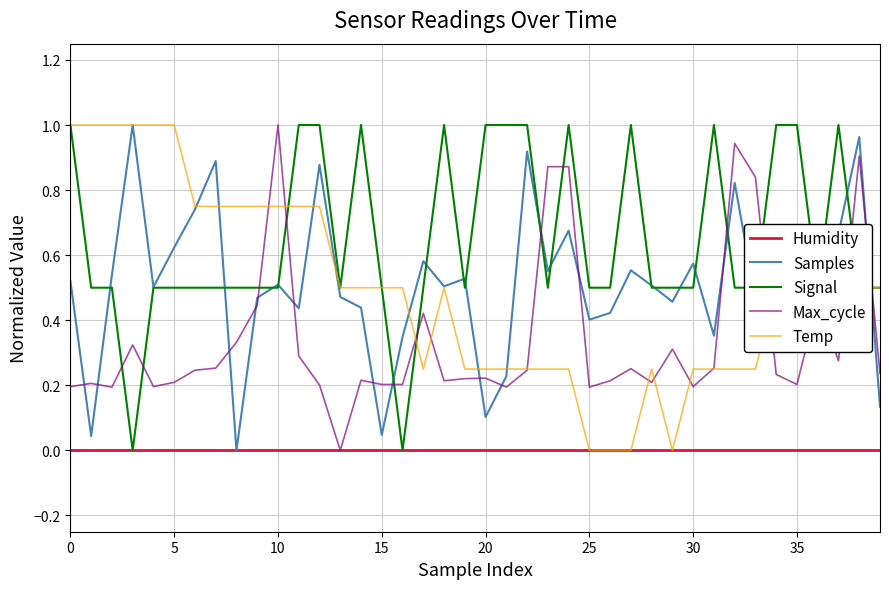

Which series has the largest total across all categories?

Signal